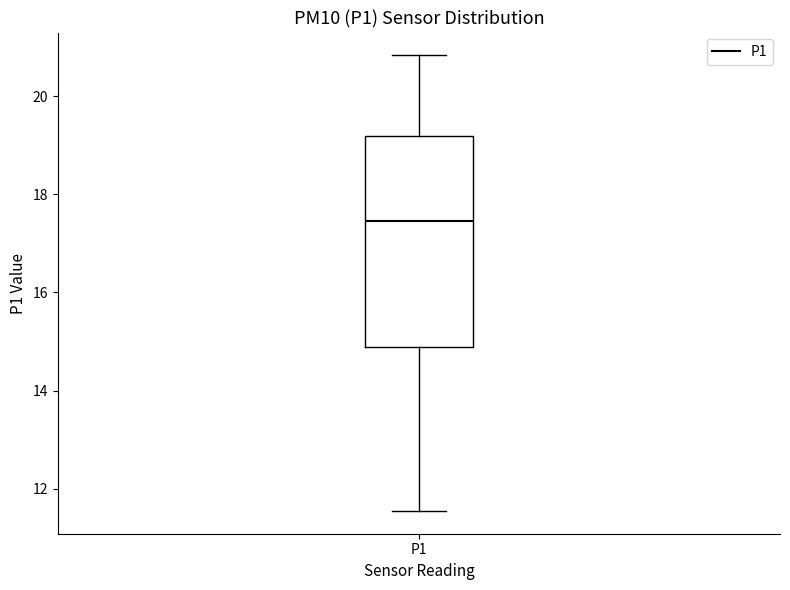

Read this box plot against the y-axis: the position of the median line, the range covered by the box, and the ends of both whiskers. The values are not printed on the chart, so give them approximately, as read against the axis.

median 17.4, box 14.8 to 19.2, whiskers 11.6 to 20.8